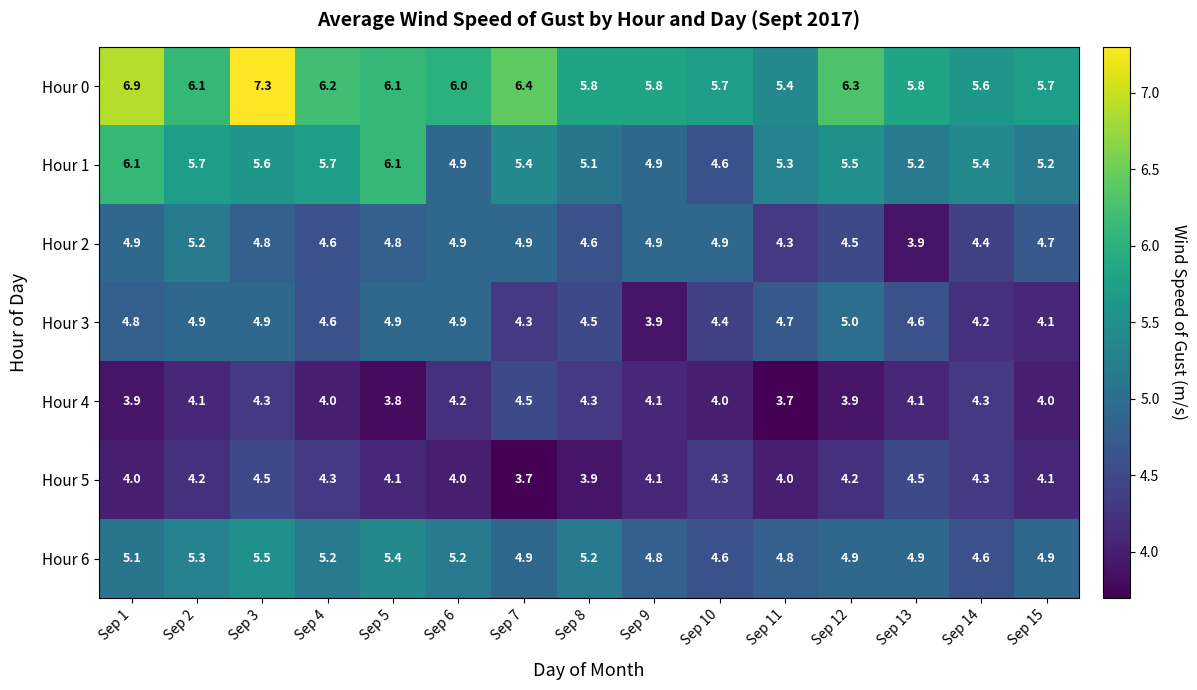

What is the difference between the Hour 6 values at Sep 4 and Sep 10?

0.6